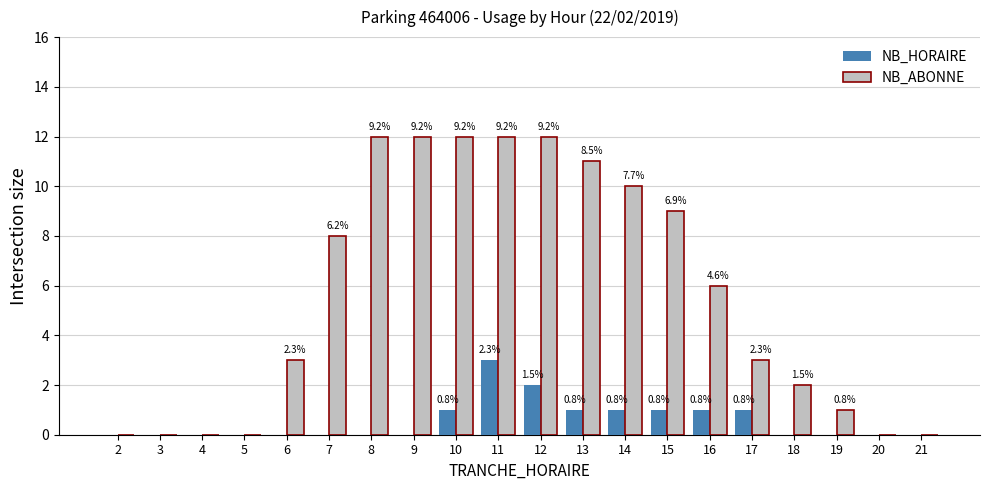

Where does the NB_ABONNE series first go above 6?

7